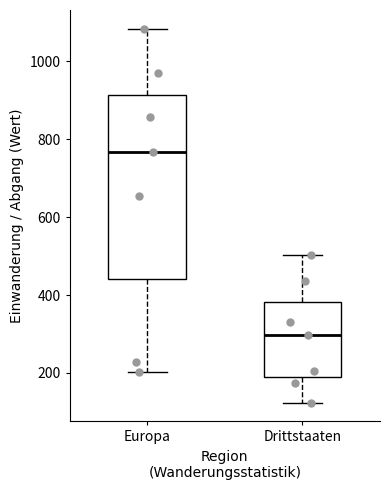

Comparing the boxes themselves (not the whiskers), which one is the tallest?

Europa